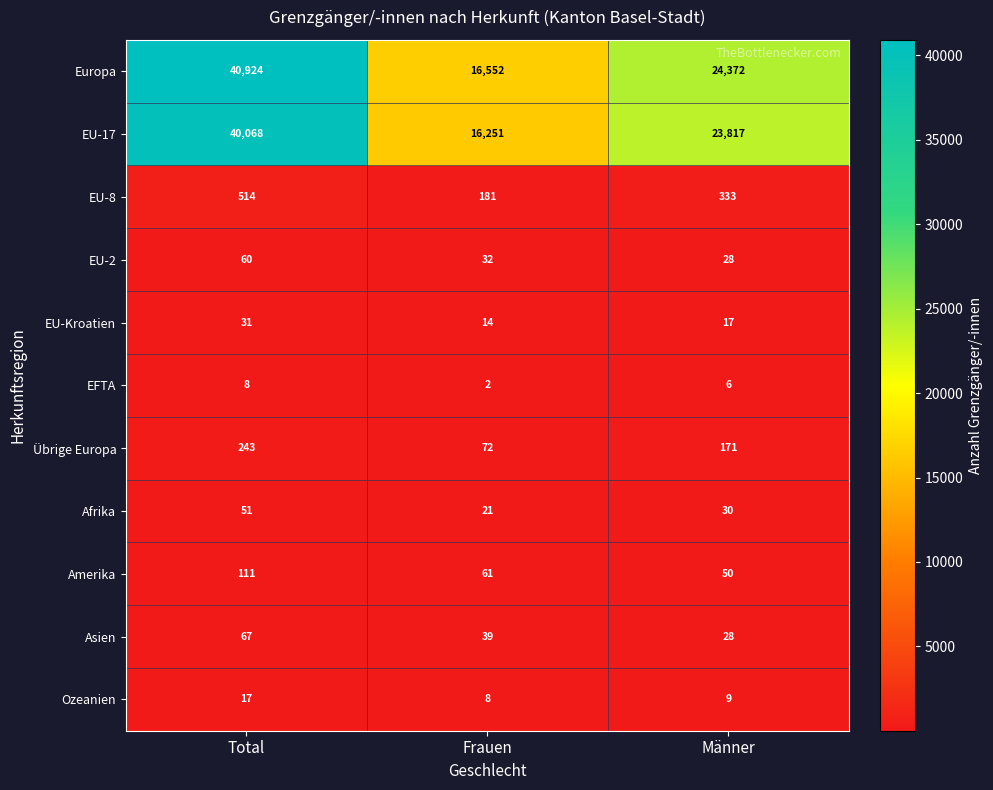

At which category is the sum across all series the highest?

Total